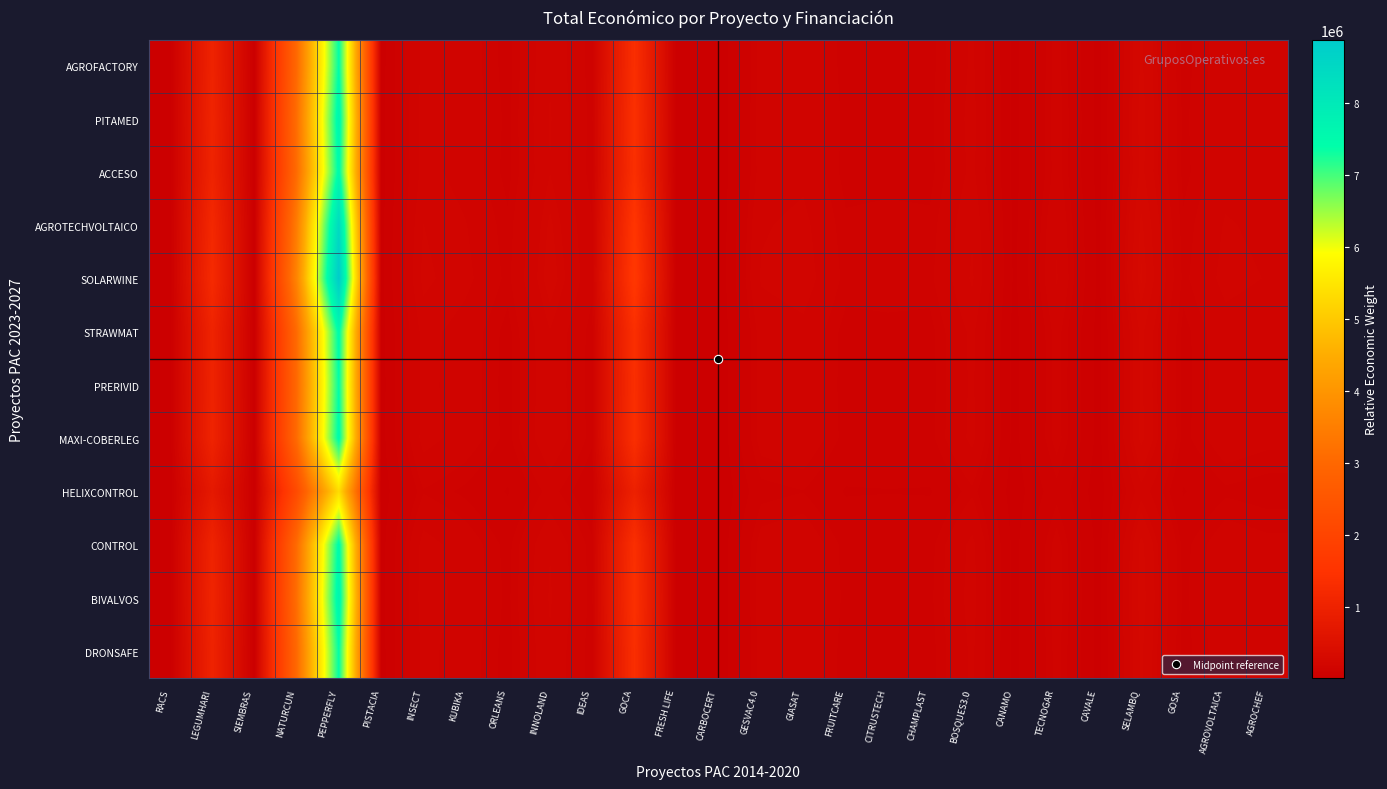

Reading left to right, list all the values displayed in this chart.

AGROFACTORY: RACS=5995.0	LEGUMHARI=1026733.4	SIEMBRAS=7410.0	NATURCUN=3030864.0	PEPPERFLY=7415927.6	PISTACIA=23954.7	INSECT=171501.0	KUBIKA=142333.1	ORLEANS=98617.2	INNOLAND=191371.2	IDEAS=111835.3	GOCA=1348828.0	FRESH LIFE=6784.7	CARBOCERT=11381.4	GESVAC4.0=137166.7	GIASAT=149334.9	FRUITCARE=98456.6	CITRUSTECH=100450.4	CHAMPLAST=98996.1	BOSQUES3.0=167655.5	CANAMO=26231.3	TECNOGAR=136558.2	CAVALE=25557.4	SELAMBQ=254266.8	GOSA=98743.1	AGROVOLTAICA=143941.2	AGROCHEF=132241.9
PITAMED: RACS=6203.2	LEGUMHARI=1062397.2	SIEMBRAS=7667.3	NATURCUN=3136141.5	PEPPERFLY=7673520.9	PISTACIA=24786.8	INSECT=177458.1	KUBIKA=147277.0	ORLEANS=102042.7	INNOLAND=198018.5	IDEAS=115719.9	GOCA=1395679.7	FRESH LIFE=7020.4	CARBOCERT=11776.7	GESVAC4.0=141931.2	GIASAT=154522.0	FRUITCARE=101876.5	CITRUSTECH=103939.5	CHAMPLAST=102434.7	BOSQUES3.0=173479.0	CANAMO=27142.5	TECNOGAR=141301.6	CAVALE=26445.1	SELAMBQ=263098.8	GOSA=102172.9	AGROVOLTAICA=148941.0	AGROCHEF=136835.3
ACCESO: RACS=6090.4	LEGUMHARI=1043075.8	SIEMBRAS=7527.9	NATURCUN=3079105.7	PEPPERFLY=7533965.6	PISTACIA=24336.0	INSECT=174230.8	KUBIKA=144598.6	ORLEANS=100186.9	INNOLAND=194417.2	IDEAS=113615.4	GOCA=1370297.0	FRESH LIFE=6892.7	CARBOCERT=11562.5	GESVAC4.0=139350.0	GIASAT=151711.8	FRUITCARE=100023.7	CITRUSTECH=102049.2	CHAMPLAST=100571.8	BOSQUES3.0=170324.0	CANAMO=26648.8	TECNOGAR=138731.8	CAVALE=25964.2	SELAMBQ=258313.9	GOSA=100314.8	AGROVOLTAICA=146232.3	AGROCHEF=134346.8
AGROTECHVOLTAICO: RACS=6832.0	LEGUMHARI=1170078.8	SIEMBRAS=8444.5	NATURCUN=3454012.0	PEPPERFLY=8451287.5	PISTACIA=27299.1	INSECT=195444.8	KUBIKA=162204.6	ORLEANS=112385.5	INNOLAND=218089.1	IDEAS=127449.0	GOCA=1537141.9	FRESH LIFE=7731.9	CARBOCERT=12970.4	GESVAC4.0=156317.0	GIASAT=170184.0	FRUITCARE=112202.4	CITRUSTECH=114474.6	CHAMPLAST=112817.2	BOSQUES3.0=191062.4	CANAMO=29893.6	TECNOGAR=155623.5	CAVALE=29125.5	SELAMBQ=289765.7	GOSA=112528.9	AGROVOLTAICA=164037.3	AGROCHEF=150704.6
SOLARWINE: RACS=7176.1	LEGUMHARI=1229016.9	SIEMBRAS=8869.8	NATURCUN=3627994.3	PEPPERFLY=8876987.8	PISTACIA=28674.2	INSECT=205289.6	KUBIKA=170375.1	ORLEANS=118046.5	INNOLAND=229074.5	IDEAS=133868.7	GOCA=1614569.3	FRESH LIFE=8121.4	CARBOCERT=13623.7	GESVAC4.0=164190.8	GIASAT=178756.3	FRUITCARE=117854.1	CITRUSTECH=120240.8	CHAMPLAST=118500.0	BOSQUES3.0=200686.4	CANAMO=31399.3	TECNOGAR=163462.4	CAVALE=30592.6	SELAMBQ=304361.5	GOSA=118197.1	AGROVOLTAICA=172300.0	AGROCHEF=158295.7
STRAWMAT: RACS=6065.4	LEGUMHARI=1038799.3	SIEMBRAS=7497.0	NATURCUN=3066481.9	PEPPERFLY=7503077.5	PISTACIA=24236.2	INSECT=173516.5	KUBIKA=144005.7	ORLEANS=99776.2	INNOLAND=193620.1	IDEAS=113149.6	GOCA=1364679.0	FRESH LIFE=6864.4	CARBOCERT=11515.1	GESVAC4.0=138778.7	GIASAT=151089.8	FRUITCARE=99613.6	CITRUSTECH=101630.8	CHAMPLAST=100159.5	BOSQUES3.0=169625.7	CANAMO=26539.6	TECNOGAR=138163.0	CAVALE=25857.7	SELAMBQ=257254.8	GOSA=99903.5	AGROVOLTAICA=145632.7	AGROCHEF=133796.0
PRERIVID: RACS=5988.4	LEGUMHARI=1025601.3	SIEMBRAS=7401.8	NATURCUN=3027521.9	PEPPERFLY=7407750.3	PISTACIA=23928.3	INSECT=171311.9	KUBIKA=142176.1	ORLEANS=98508.5	INNOLAND=191160.2	IDEAS=111712.0	GOCA=1347340.6	FRESH LIFE=6777.2	CARBOCERT=11368.8	GESVAC4.0=137015.5	GIASAT=149170.2	FRUITCARE=98348.0	CITRUSTECH=100339.6	CHAMPLAST=98886.9	BOSQUES3.0=167470.6	CANAMO=26202.4	TECNOGAR=136407.6	CAVALE=25529.2	SELAMBQ=253986.4	GOSA=98634.2	AGROVOLTAICA=143782.5	AGROCHEF=132096.1
MAXI-COBERLEG: RACS=6078.5	LEGUMHARI=1041041.0	SIEMBRAS=7513.2	NATURCUN=3073099.2	PEPPERFLY=7519268.9	PISTACIA=24288.5	INSECT=173890.9	KUBIKA=144316.5	ORLEANS=99991.5	INNOLAND=194037.9	IDEAS=113393.7	GOCA=1367623.9	FRESH LIFE=6879.2	CARBOCERT=11540.0	GESVAC4.0=139078.1	GIASAT=151415.9	FRUITCARE=99828.6	CITRUSTECH=101850.2	CHAMPLAST=100375.6	BOSQUES3.0=169991.8	CANAMO=26596.9	TECNOGAR=138461.1	CAVALE=25913.5	SELAMBQ=257810.0	GOSA=100119.1	AGROVOLTAICA=145947.0	AGROCHEF=134084.7
HELIXCONTROL: RACS=4312.8	LEGUMHARI=738630.6	SIEMBRAS=5330.7	NATURCUN=2180399.4	PEPPERFLY=5335008.2	PISTACIA=17233.0	INSECT=123377.6	KUBIKA=102394.2	ORLEANS=70945.1	INNOLAND=137672.2	IDEAS=80454.2	GOCA=970345.0	FRESH LIFE=4880.9	CARBOCERT=8187.8	GESVAC4.0=98677.5	GIASAT=107431.3	FRUITCARE=70829.5	CITRUSTECH=72263.9	CHAMPLAST=71217.7	BOSQUES3.0=120611.1	CANAMO=18870.8	TECNOGAR=98239.8	CAVALE=18385.9	SELAMBQ=182919.2	GOSA=71035.6	AGROVOLTAICA=103551.1	AGROCHEF=95134.6
CONTROL: RACS=6078.4	LEGUMHARI=1041020.2	SIEMBRAS=7513.1	NATURCUN=3073037.6	PEPPERFLY=7519118.2	PISTACIA=24288.1	INSECT=173887.4	KUBIKA=144313.6	ORLEANS=99989.5	INNOLAND=194034.1	IDEAS=113391.5	GOCA=1367596.5	FRESH LIFE=6879.1	CARBOCERT=11539.8	GESVAC4.0=139075.4	GIASAT=151412.8	FRUITCARE=99826.6	CITRUSTECH=101848.1	CHAMPLAST=100373.6	BOSQUES3.0=169988.4	CANAMO=26596.3	TECNOGAR=138458.4	CAVALE=25913.0	SELAMBQ=257804.8	GOSA=100117.1	AGROVOLTAICA=145944.1	AGROCHEF=134082.0
BIVALVOS: RACS=6227.3	LEGUMHARI=1066513.6	SIEMBRAS=7697.1	NATURCUN=3148293.0	PEPPERFLY=7703253.4	PISTACIA=24882.8	INSECT=178145.7	KUBIKA=147847.7	ORLEANS=102438.1	INNOLAND=198785.7	IDEAS=116168.3	GOCA=1401087.5	FRESH LIFE=7047.6	CARBOCERT=11822.4	GESVAC4.0=142481.2	GIASAT=155120.8	FRUITCARE=102271.2	CITRUSTECH=104342.3	CHAMPLAST=102831.6	BOSQUES3.0=174151.2	CANAMO=27247.6	TECNOGAR=141849.1	CAVALE=26547.6	SELAMBQ=264118.2	GOSA=102568.8	AGROVOLTAICA=149518.1	AGROCHEF=137365.5
DRONSAFE: RACS=5986.9	LEGUMHARI=1025345.6	SIEMBRAS=7399.9	NATURCUN=3026767.3	PEPPERFLY=7405903.8	PISTACIA=23922.4	INSECT=171269.2	KUBIKA=142140.7	ORLEANS=98483.9	INNOLAND=191112.5	IDEAS=111684.2	GOCA=1347004.8	FRESH LIFE=6775.5	CARBOCERT=11366.0	GESVAC4.0=136981.3	GIASAT=149133.0	FRUITCARE=98323.5	CITRUSTECH=100314.6	CHAMPLAST=98862.3	BOSQUES3.0=167428.9	CANAMO=26195.9	TECNOGAR=136373.6	CAVALE=25522.8	SELAMBQ=253923.1	GOSA=98609.6	AGROVOLTAICA=143746.6	AGROCHEF=132063.1